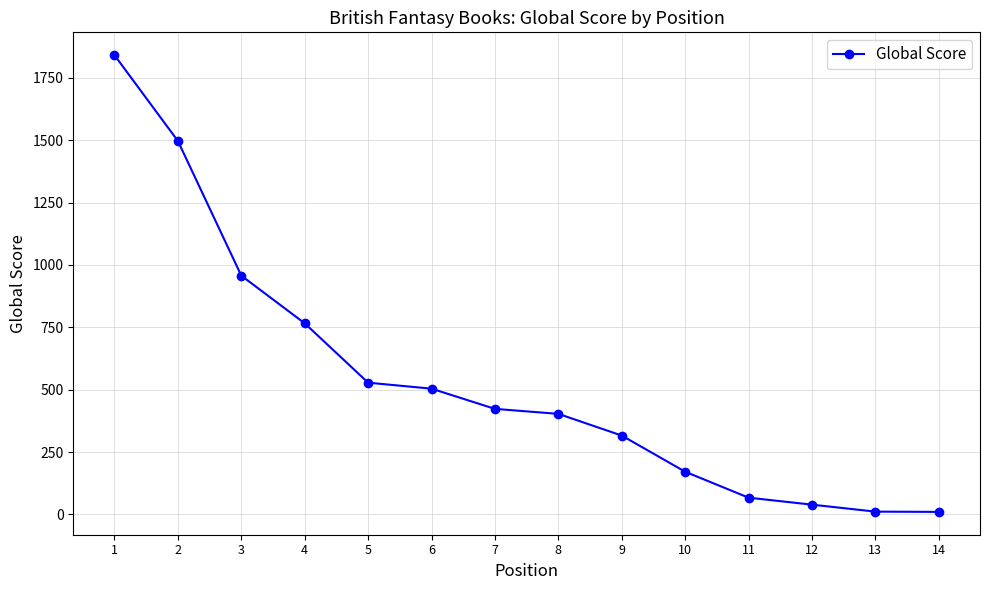

The value at 1 is 1841. True or false?

True